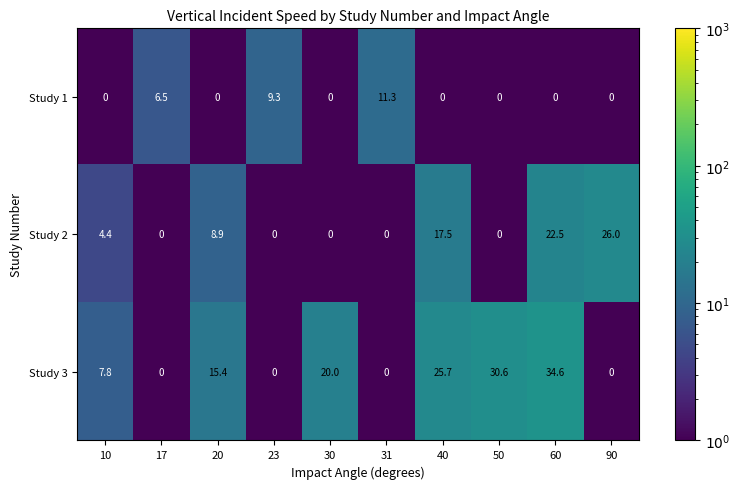

Read the Study 3 value at 30.

20.0